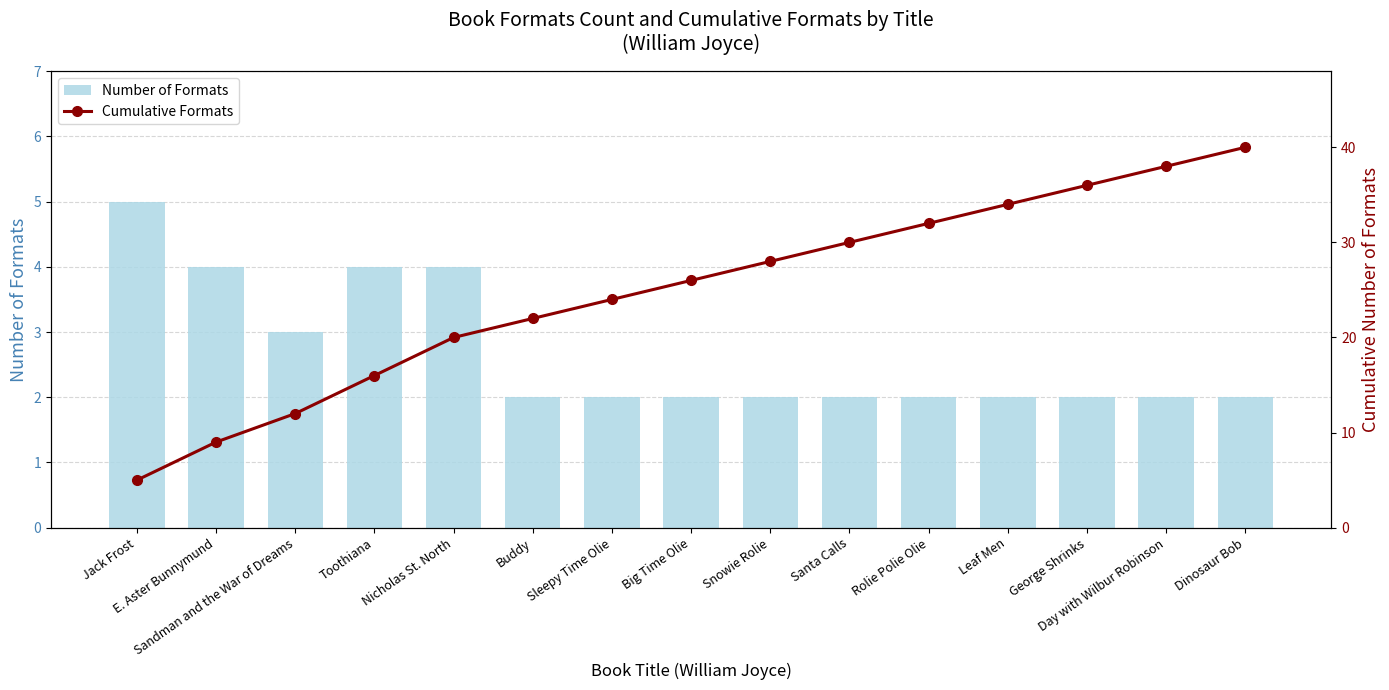

Reading left to right, what are all the values shown in this chart?

Number of Formats: 5	4	3	4	4	2	2	2	2	2	2	2	2	2	2
Cumulative Formats: 5	9	12	16	20	22	24	26	28	30	32	34	36	38	40